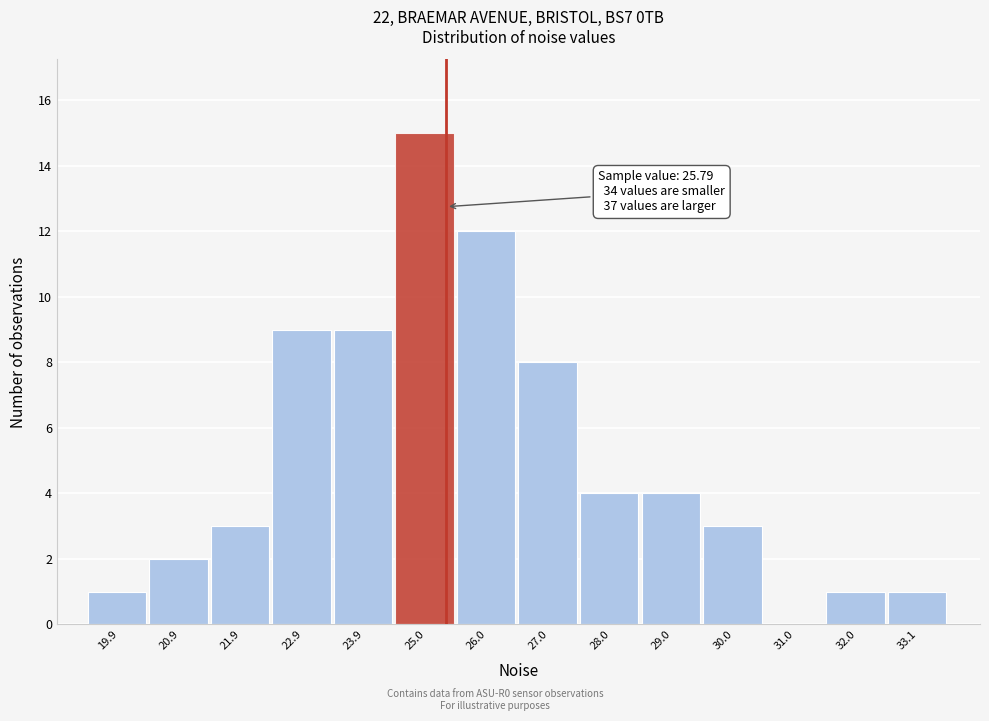

Reading right to left, list all the values displayed in this chart.

33.1=1	32.0=1	31.0=0	30.0=3	29.0=4	28.0=4	27.0=8	26.0=12	25.0=15	23.9=9	22.9=9	21.9=3	20.9=2	19.9=1